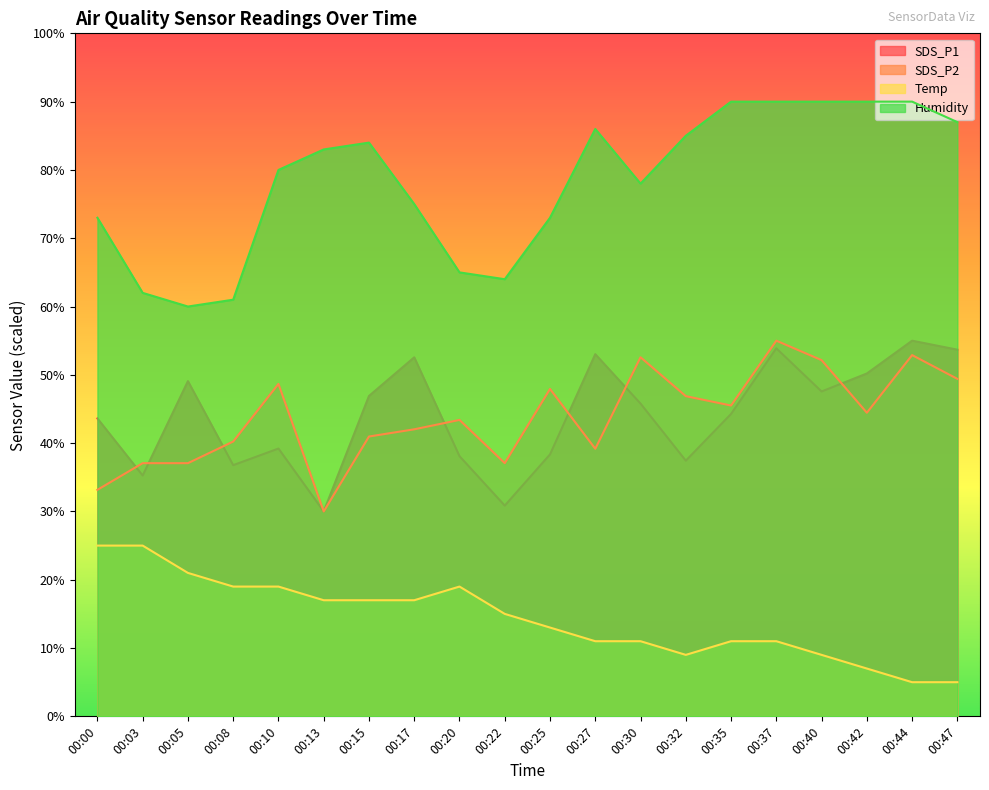

What is the difference between the second highest and minimum values in the SDS_P1 series?

23.9